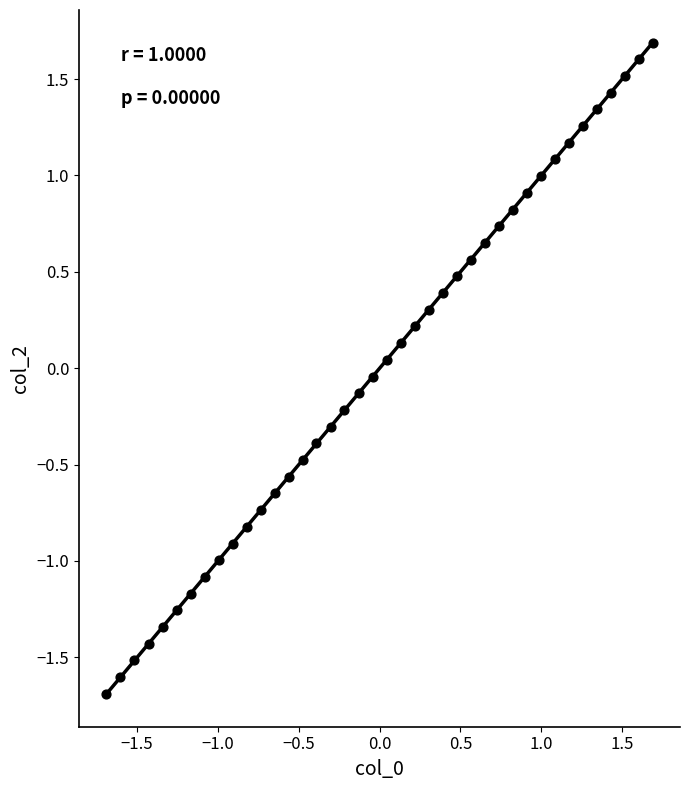

What is the range of X values (max minus min)?

3.4